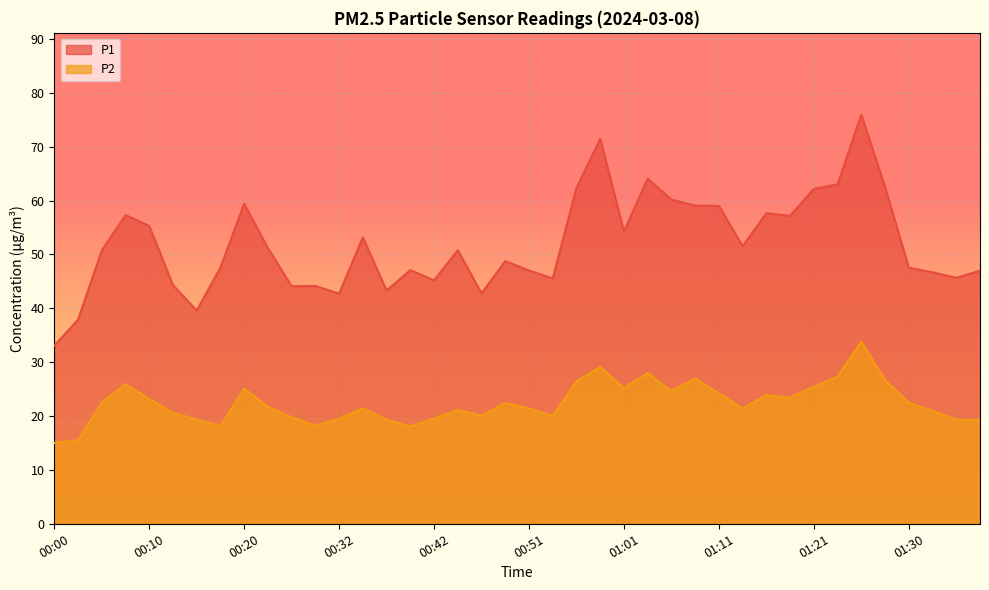

In P2, how many points are higher than both neighbors (excluding endpoints)?

10